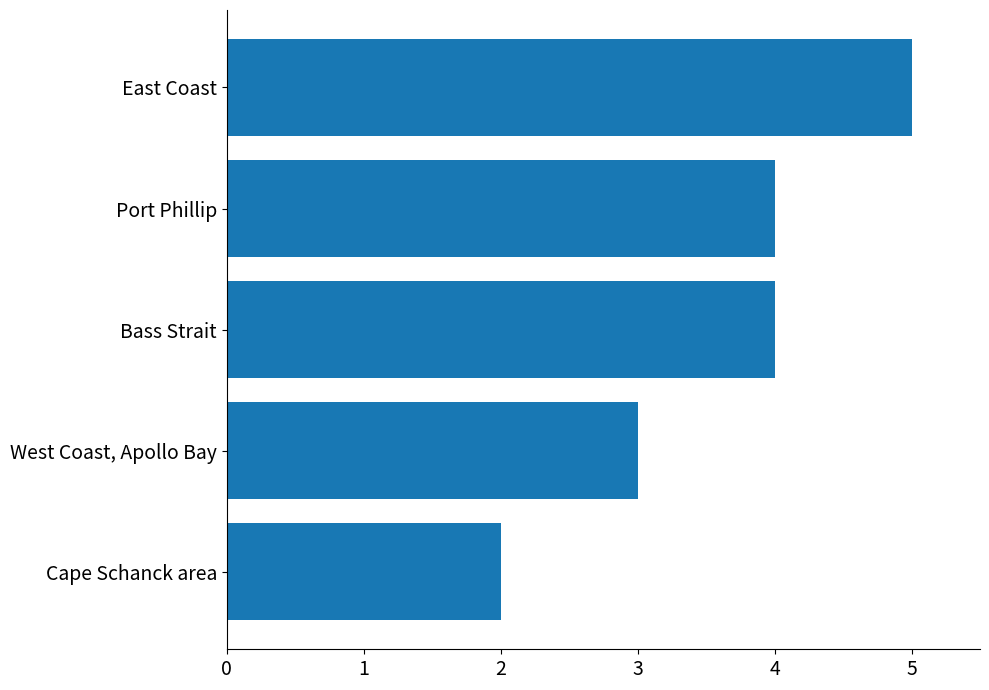

Reading bottom to top, transcribe all the data shown in this chart.

Cape Schanck area=2	West Coast, Apollo Bay=3	Bass Strait=4	Port Phillip=4	East Coast=5